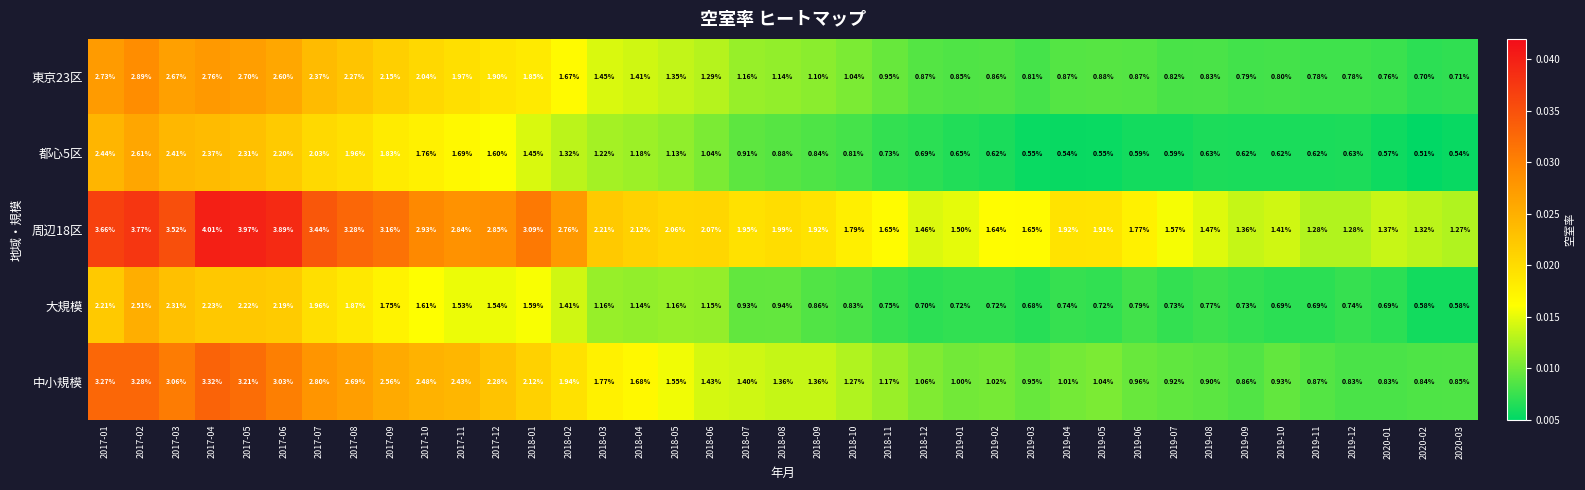

Between 2019-11 and 2019-12, which series saw the biggest shift?

大規模